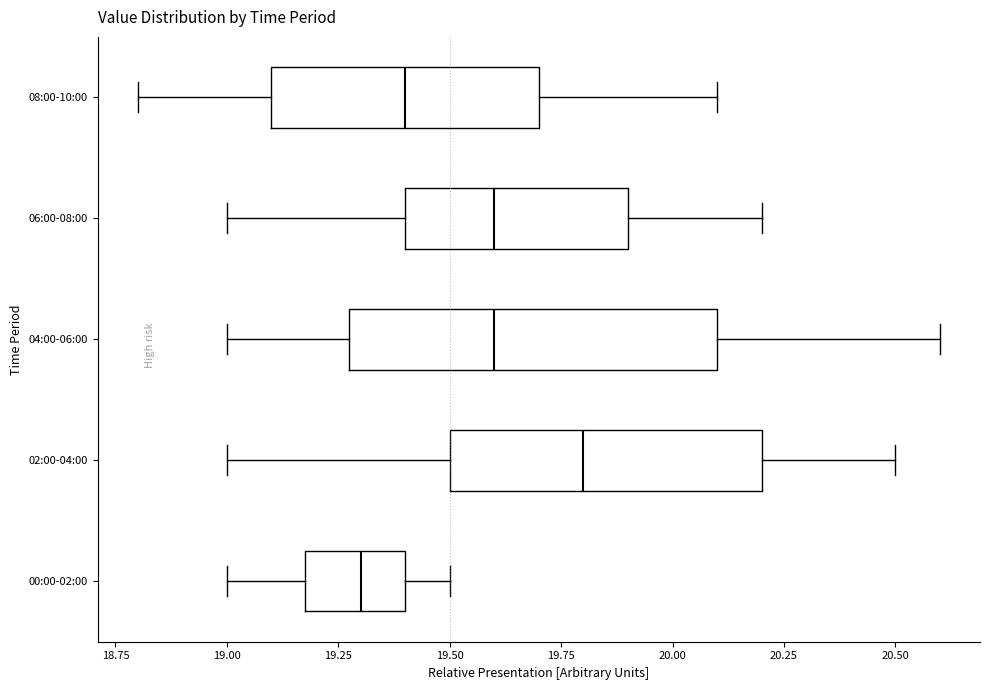

Reading bottom to top, transcribe this box plot: for each box, give where its median line is, the range the box spans, and where its two whiskers end, as read against the x-axis. The values are not printed on the chart, so give them approximately, as read against the axis.

00:00-02:00: median 19.3, box 19.2 to 19.4, whiskers 19.0 to 19.5
02:00-04:00: median 19.8, box 19.5 to 20.2, whiskers 19.0 to 20.5
04:00-06:00: median 19.6, box 19.3 to 20.1, whiskers 19.0 to 20.6
06:00-08:00: median 19.6, box 19.4 to 19.9, whiskers 19.0 to 20.2
08:00-10:00: median 19.4, box 19.1 to 19.7, whiskers 18.8 to 20.1